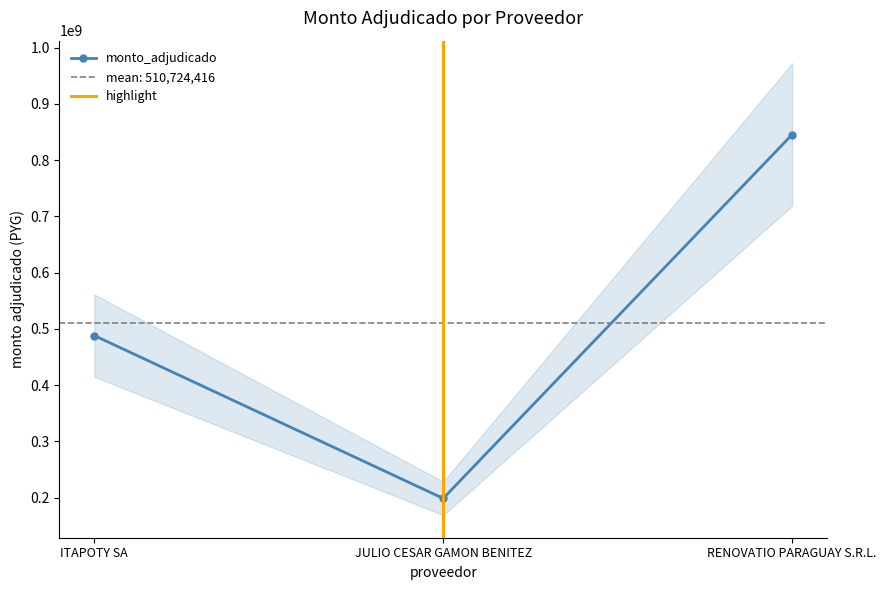

List the labels in order of value, smallest first.

JULIO CESAR GAMON BENITEZ, ITAPOTY SA, RENOVATIO PARAGUAY S.R.L.